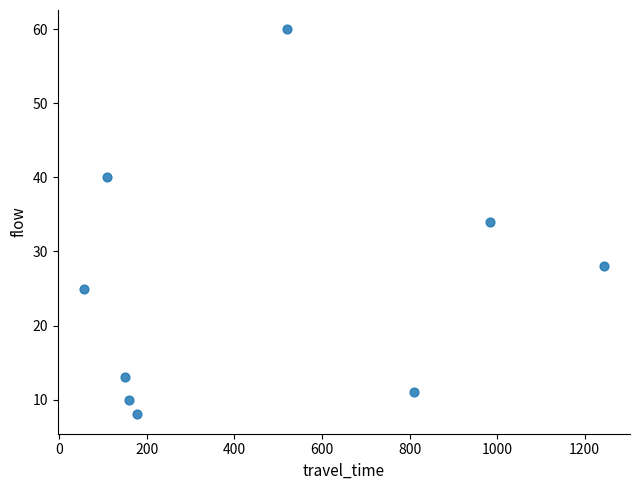

What is the range of Y values (max minus min)?

52